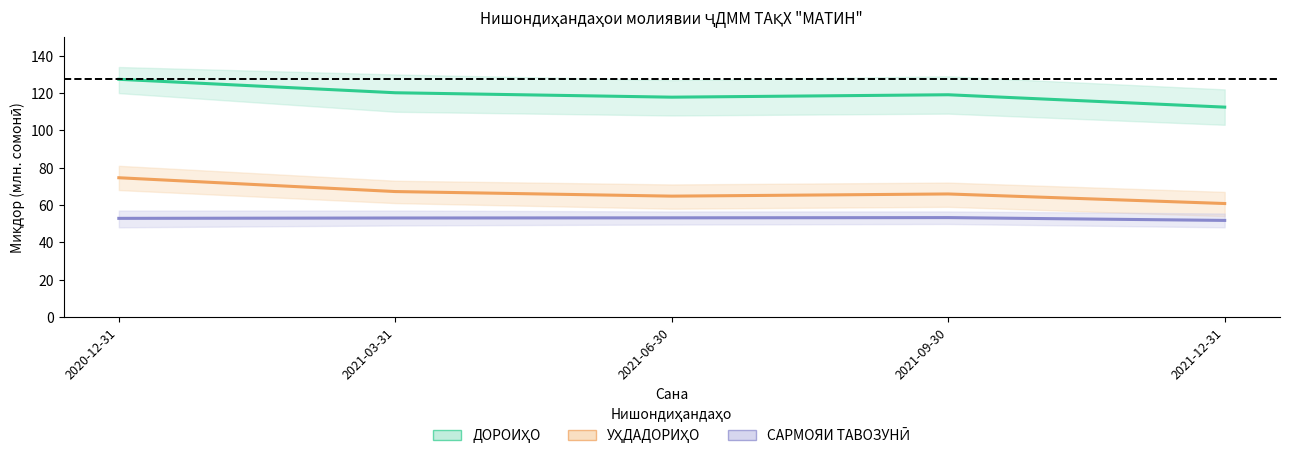

Reading right to left, extract all data points from this chart.

ДОРОИҲО: 2021-12-31=112.5	2021-09-30=119.1	2021-06-30=117.8	2021-03-31=120.2	2020-12-31=127.4
УҲДАДОРИҲО: 2021-12-31=60.8	2021-09-30=65.9	2021-06-30=64.7	2021-03-31=67.2	2020-12-31=74.6
САРМОЯИ ТАВОЗУНӢ: 2021-12-31=51.7	2021-09-30=53.2	2021-06-30=53.1	2021-03-31=53.0	2020-12-31=52.8